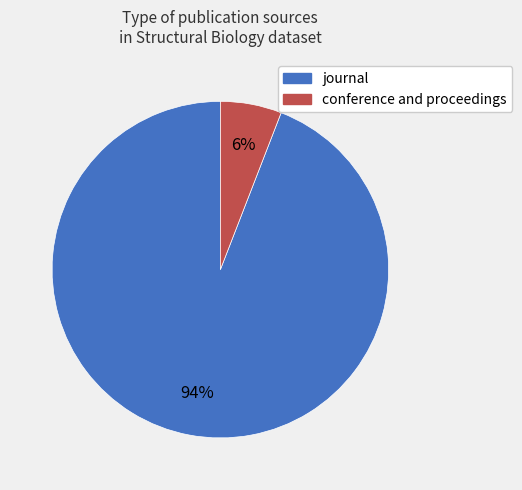

Count the number of slices in the pie.

2